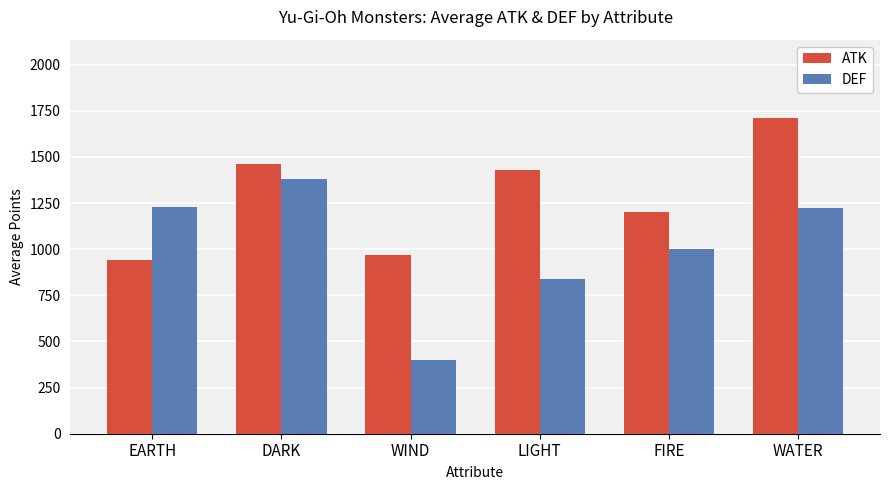

How many groups of bars are there?

6